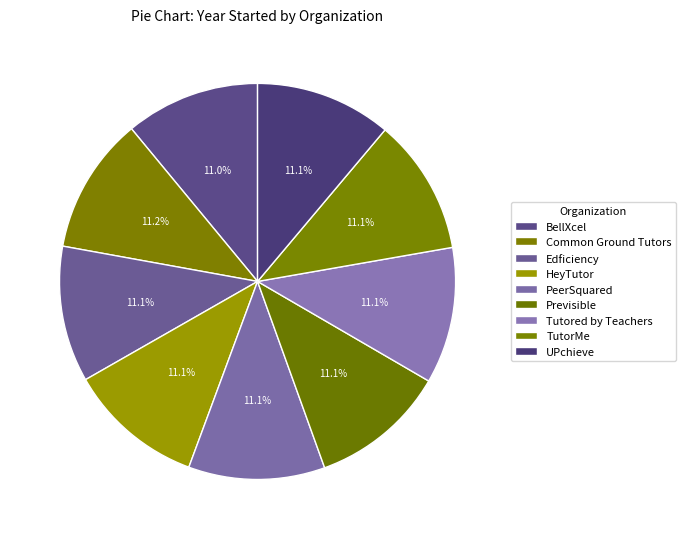

Rank the categories by value from highest to lowest.

Common Ground Tutors, PeerSquared, Tutored by Teachers, UPchieve, Edficiency, Previsible, TutorMe, HeyTutor, BellXcel